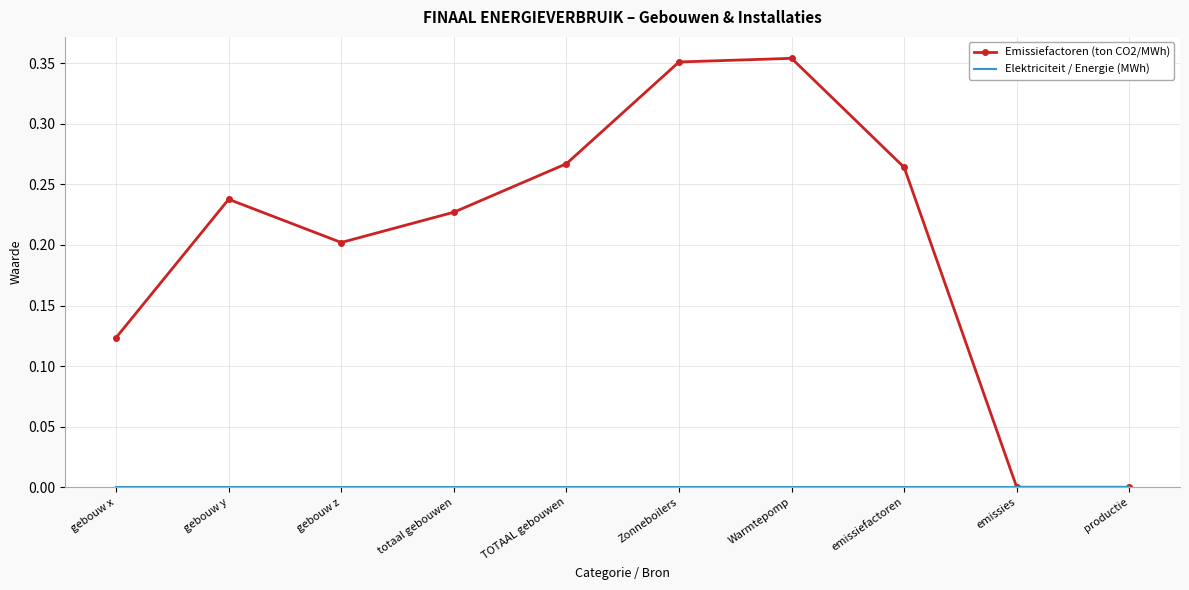

Which series has the widest spread of values?

Emissiefactoren (ton CO2/MWh)